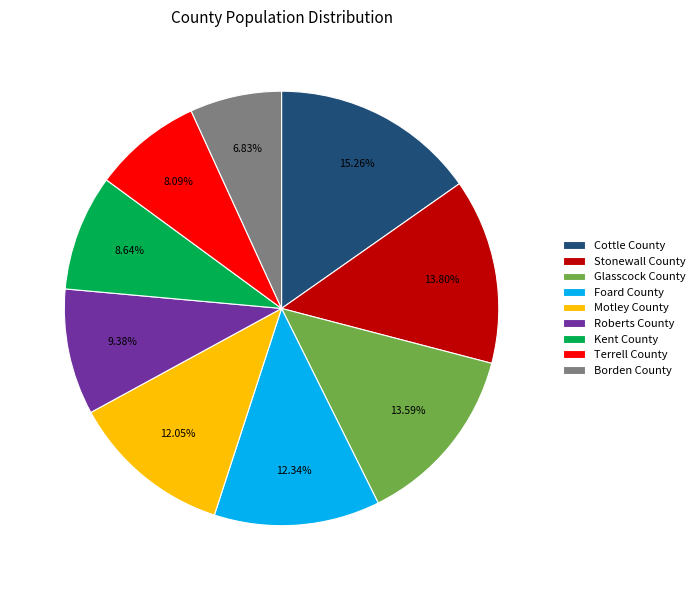

How much of the chart is everything except Glasscock County?

86.4%